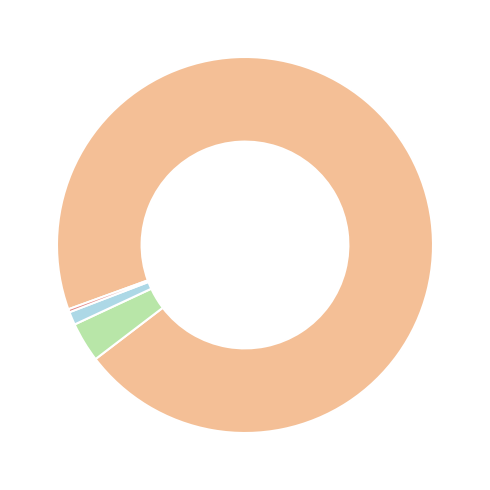

Does any single category account for the majority?

Yes